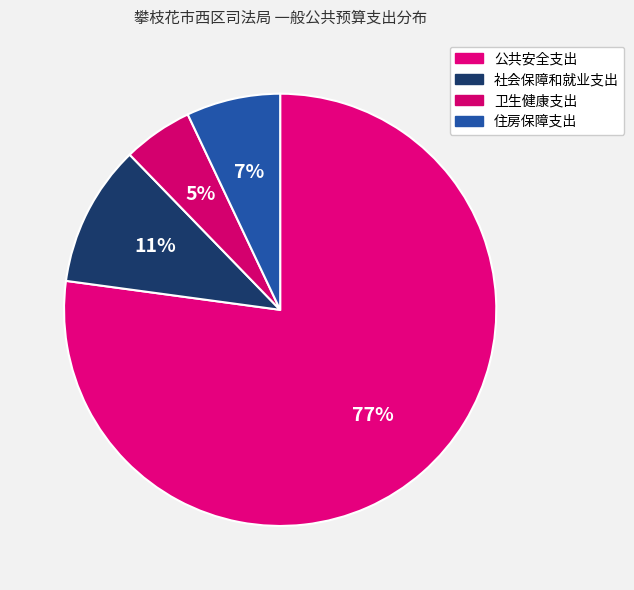

What is the majority slice?

公共安全支出